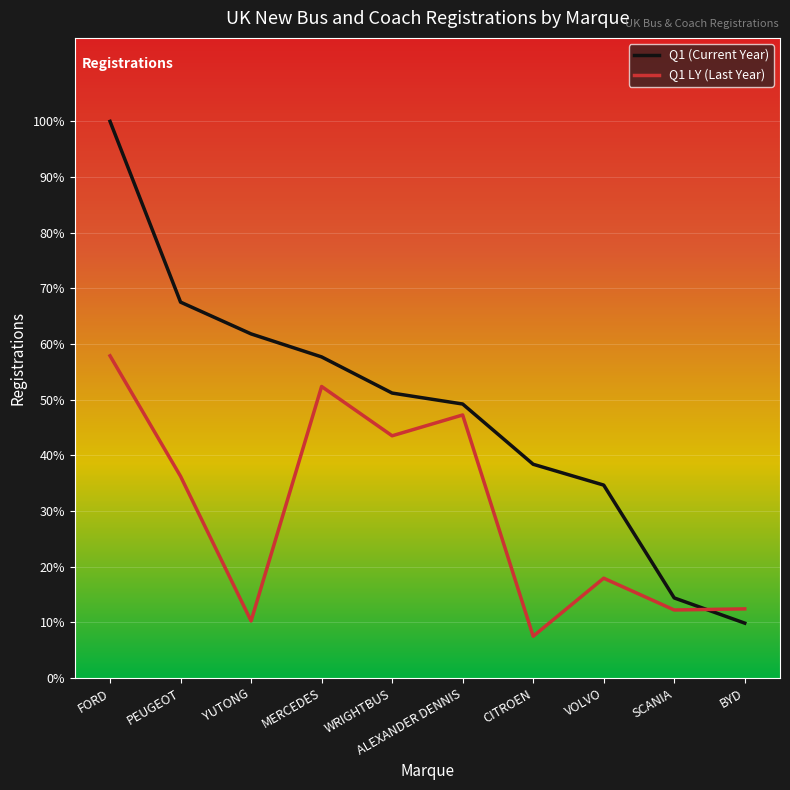

Does the chart display data point markers on the line(s)?

No